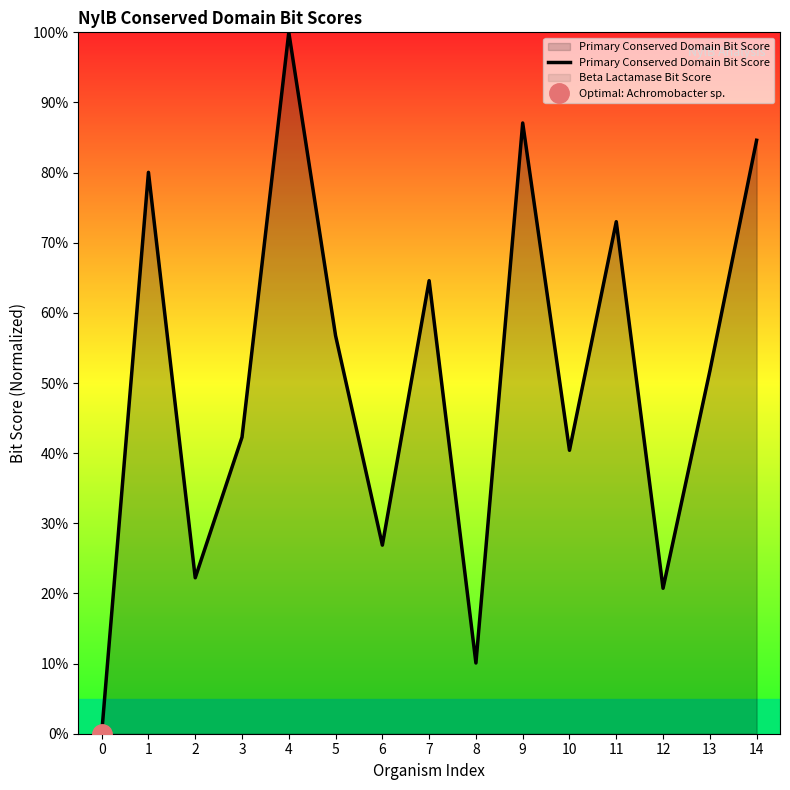

What is the change in value from 4 to 14?

-15.4